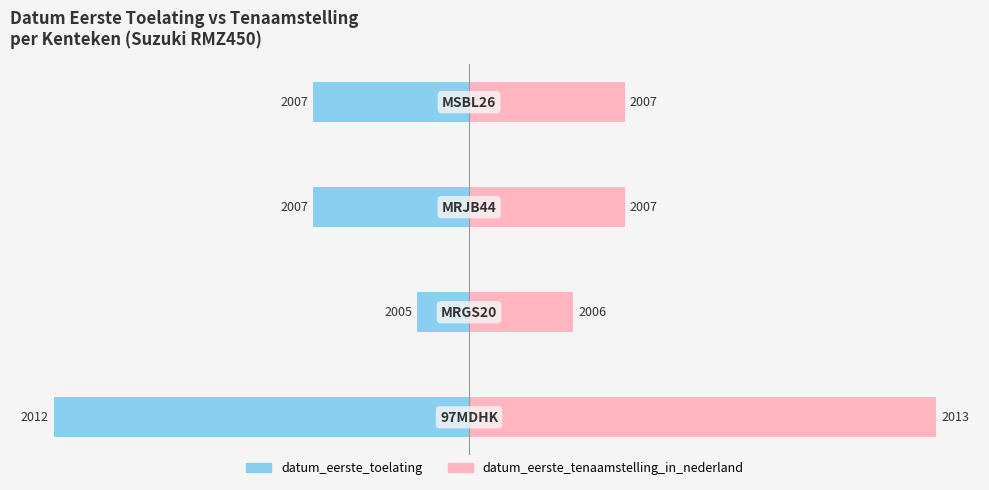

Between 1 and 3, which is larger?

1